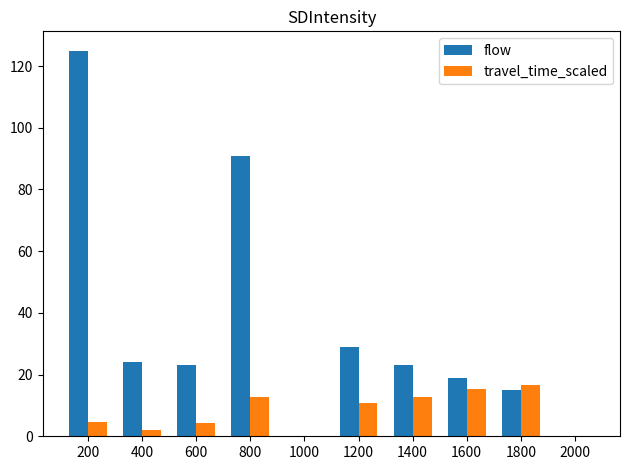

What is the maximum value for travel_time_scaled?

16.5